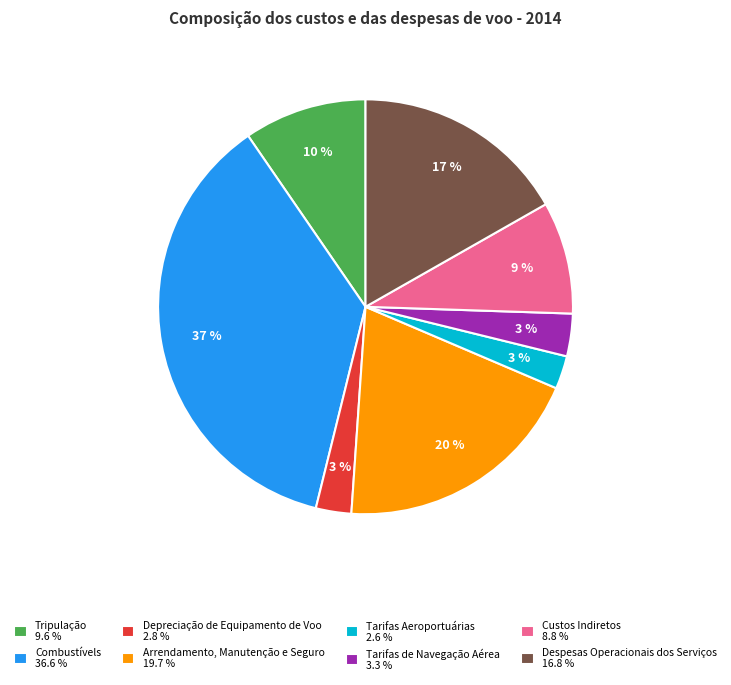

Between Tarifas Aeroportuárias 2.6 % and Tripulação 9.6 %, which is larger?

Tripulação 9.6 %